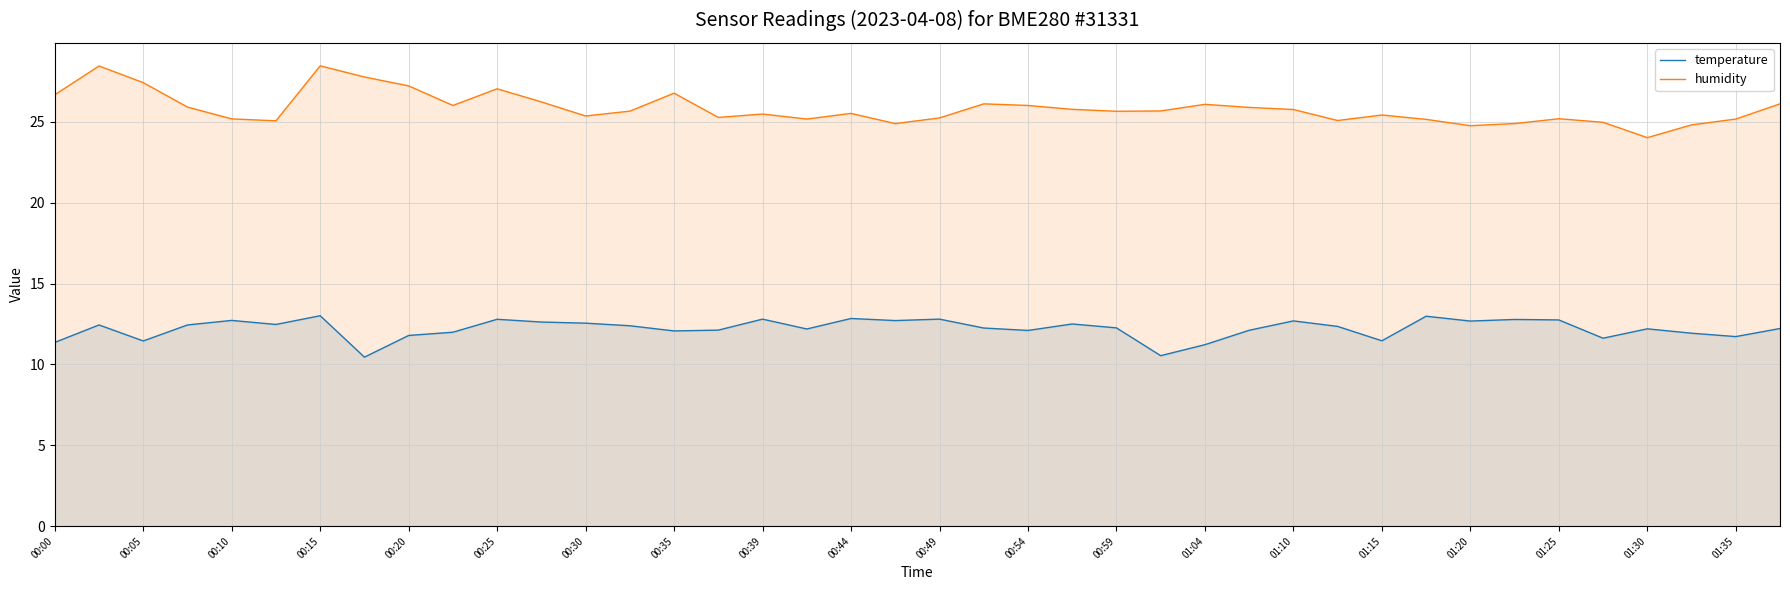

What is the value of the temperature point at the 27th from the left?

11.2